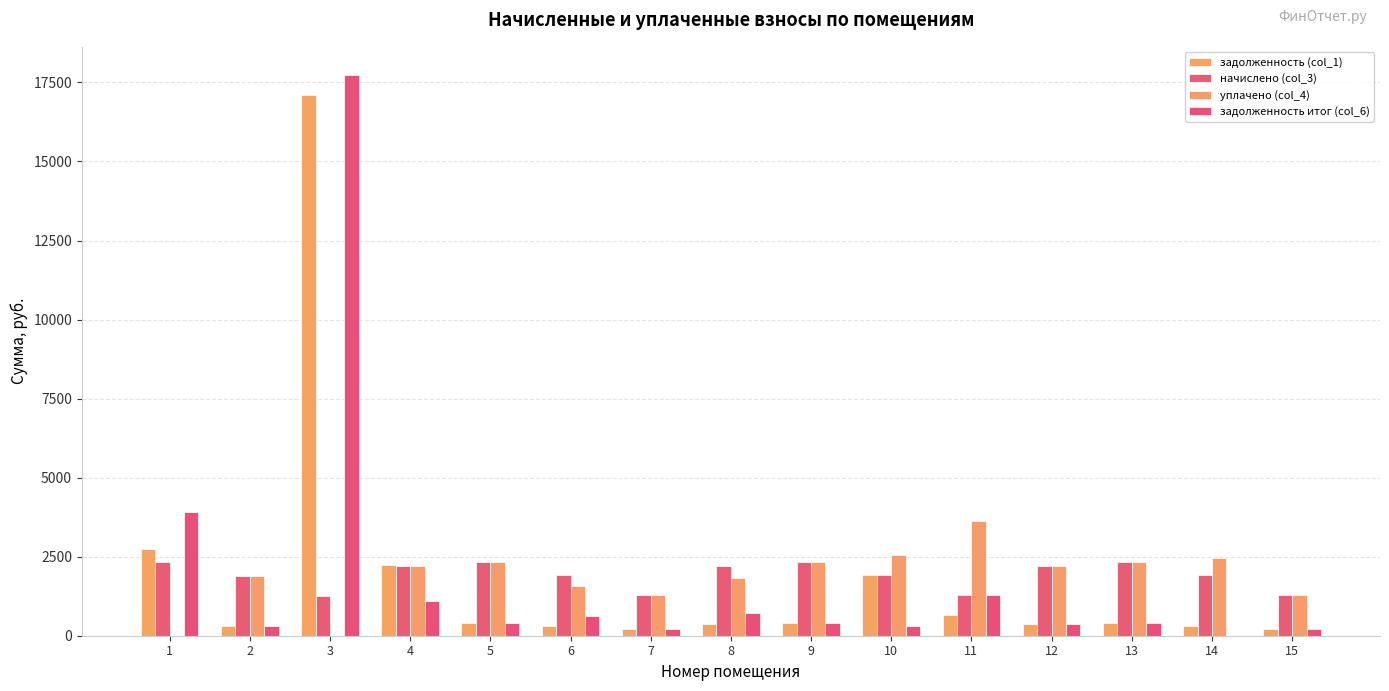

Between 5 and 15, which is larger?

5